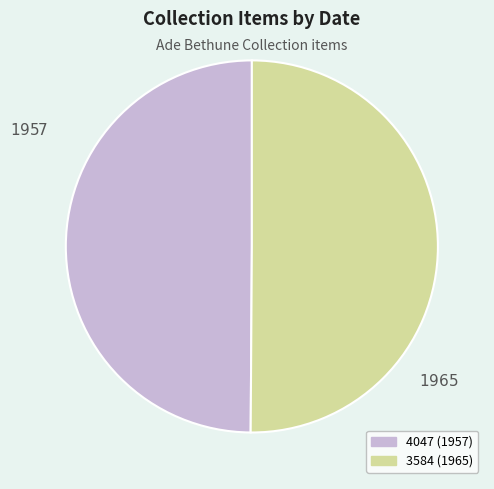

Approximately how many times larger is the value at 4047 (1957) compared to 3584 (1965)?

1.0